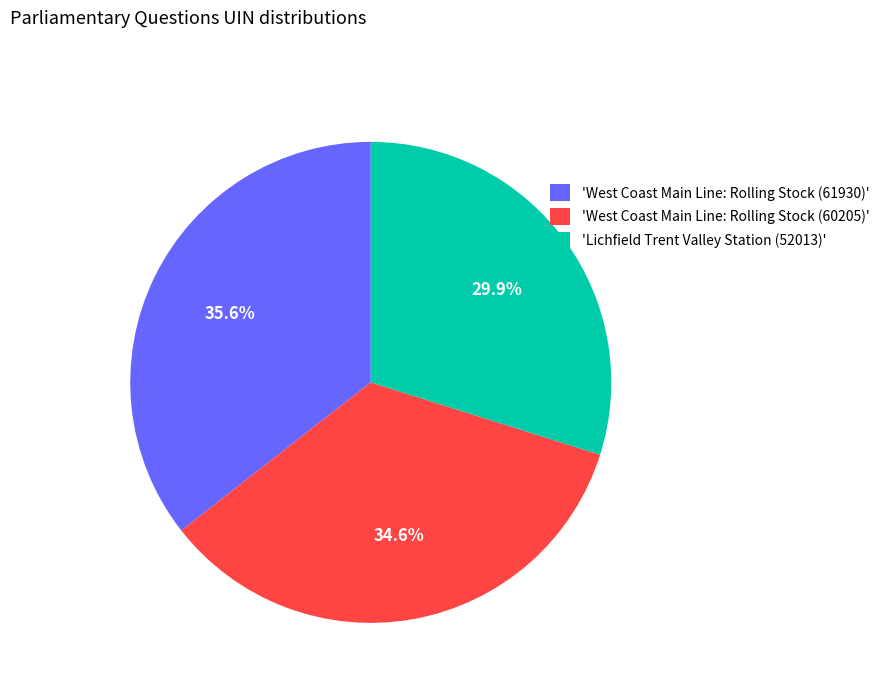

Count the number of slices in the pie.

3